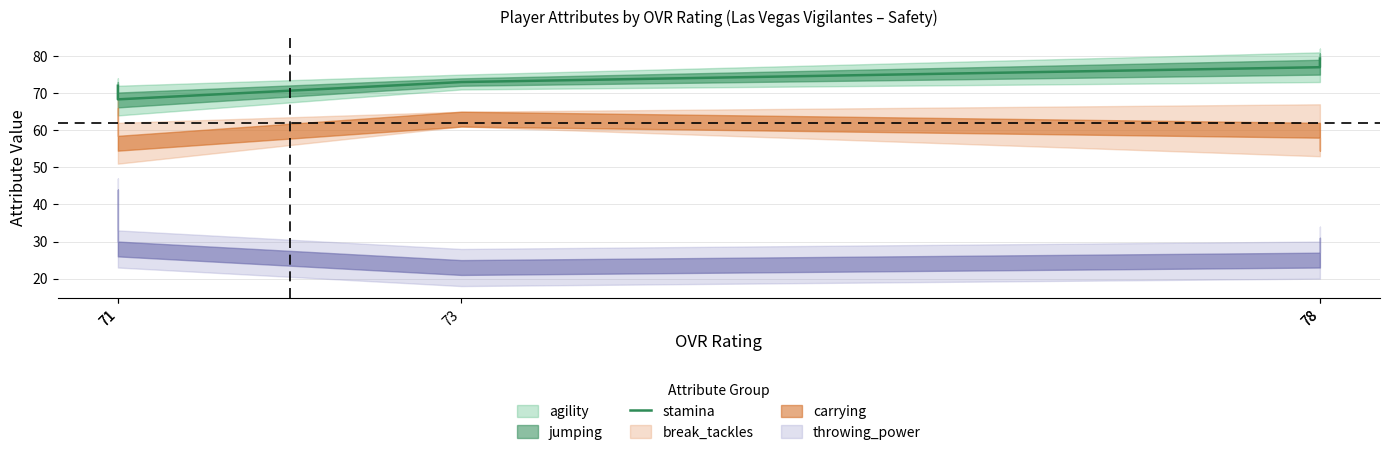

What is the average value?

73.9